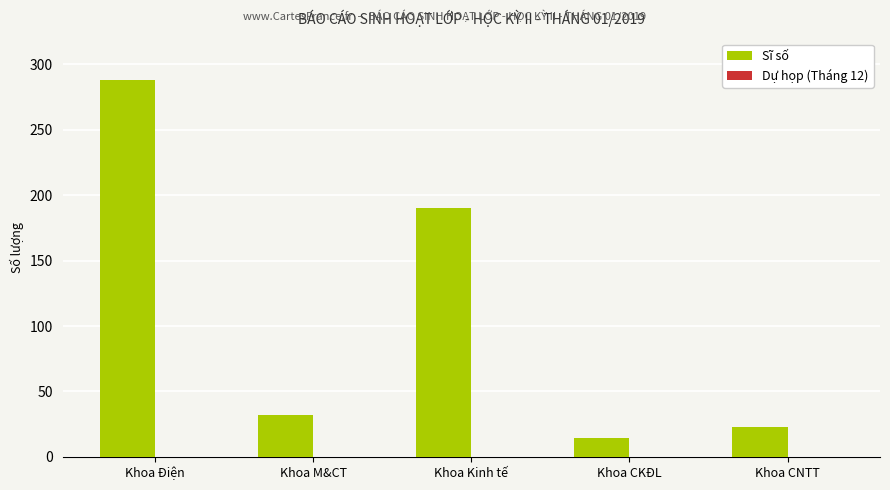

Which has a higher value, Khoa Điện or Khoa Kinh tế?

Khoa Điện